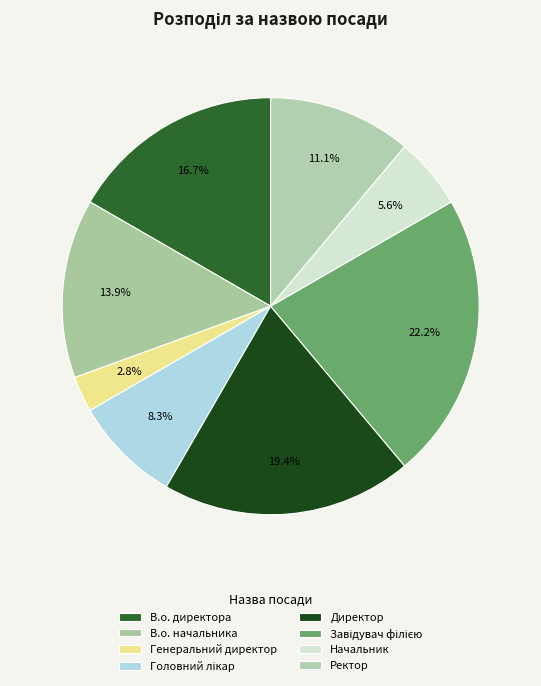

What percentage do В.о. начальника and Ректор together represent?

25.0%